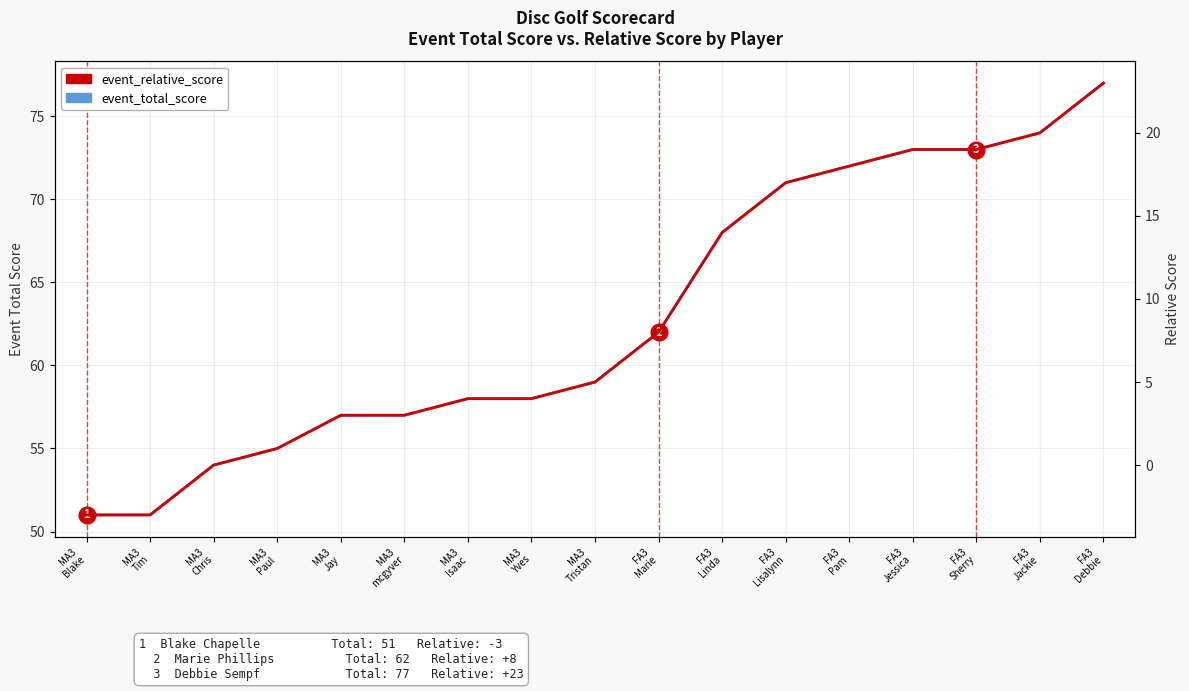

Between MA3
Blake and MA3
Tim, which series saw the biggest shift?

event_total_score